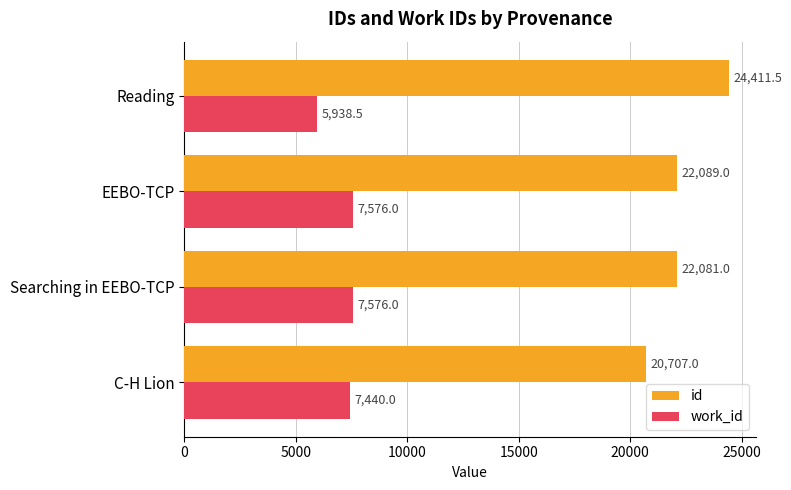

What are all the series names shown in the legend?

id, work_id